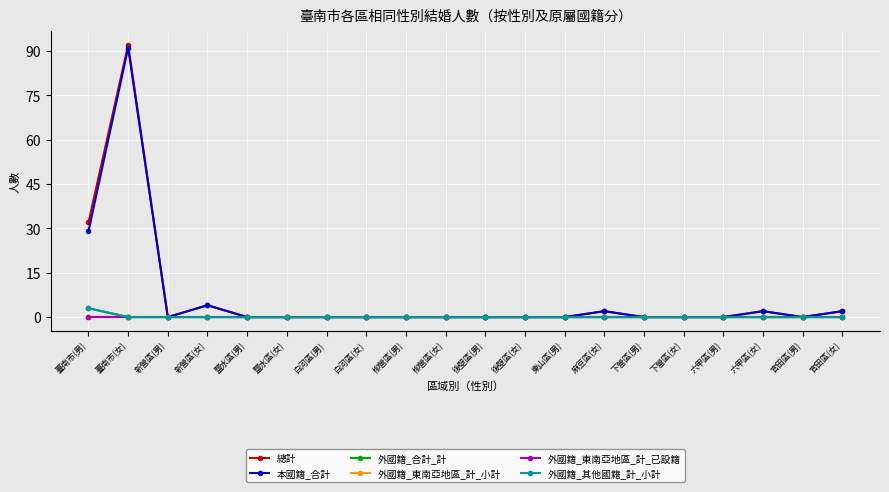

At which category does the chart reach its peak across all series?

臺南市(女)